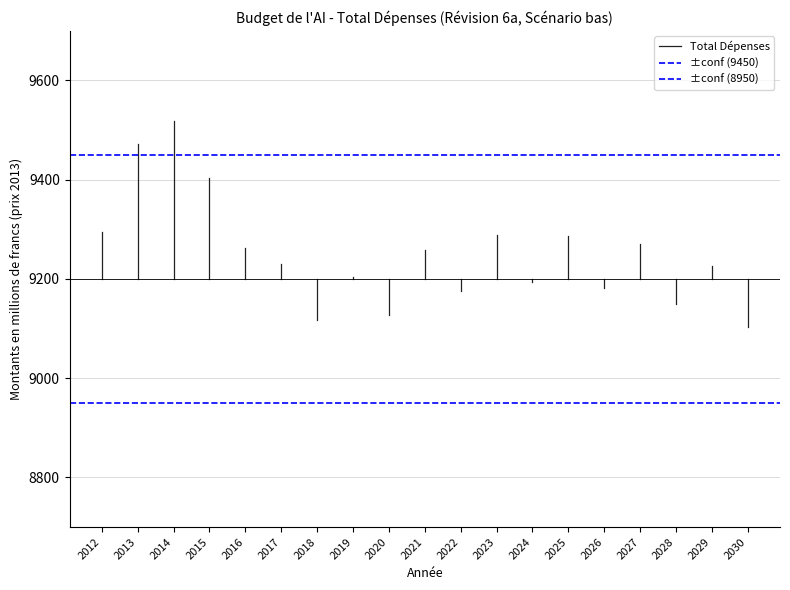

At which label does ±conf (8950) reach its peak?

2012